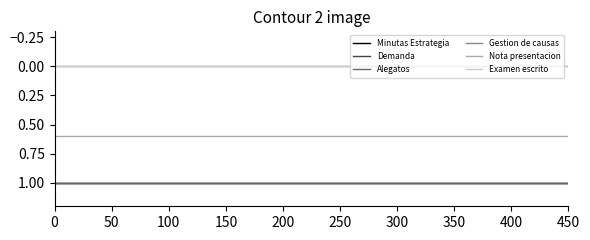

Is this an area chart (filled region under the line)?

No